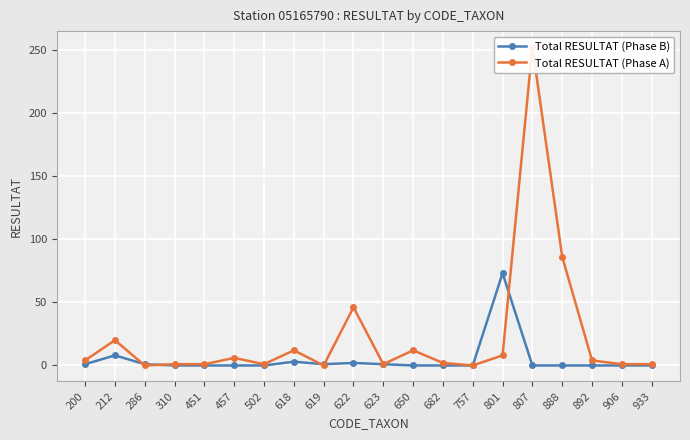

List the series in order of their peak value, highest first.

Total RESULTAT (Phase A), Total RESULTAT (Phase B)